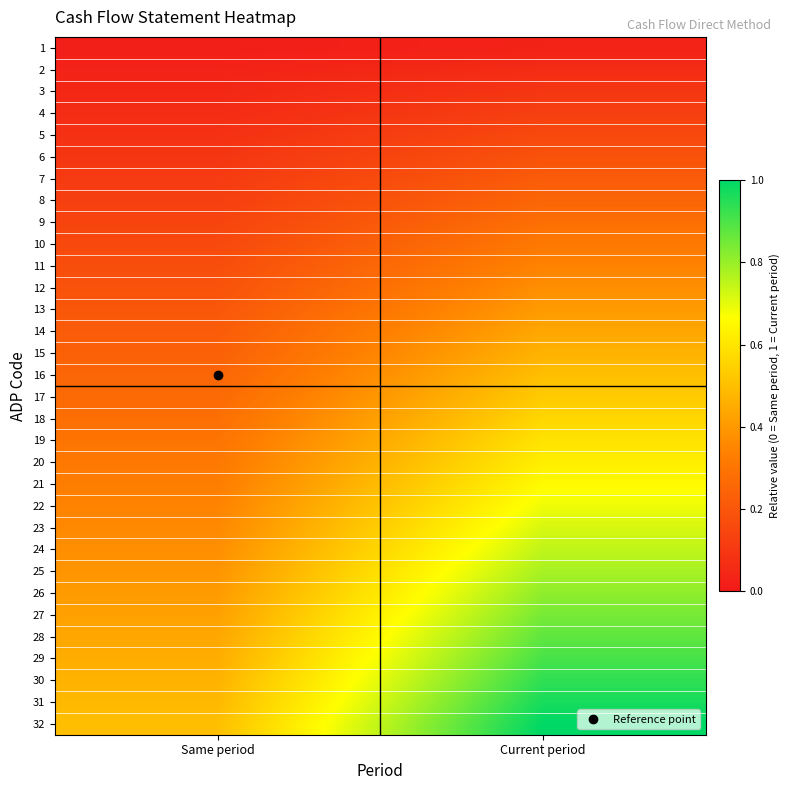

List the series in order of their peak value, lowest first.

1, 2, 3, 4, 5, 6, 7, 8, 9, 10, 11, 12, 13, 14, 15, 16, 17, 18, 19, 20, 21, 22, 23, 24, 25, 26, 27, 28, 29, 30, 31, 32